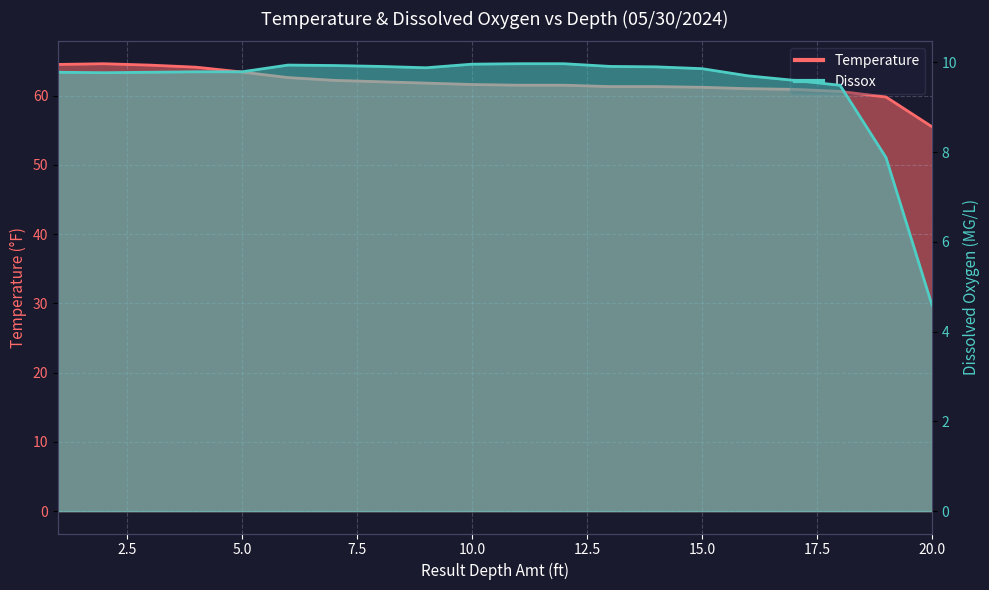

Which series has the largest total across all categories?

Temperature